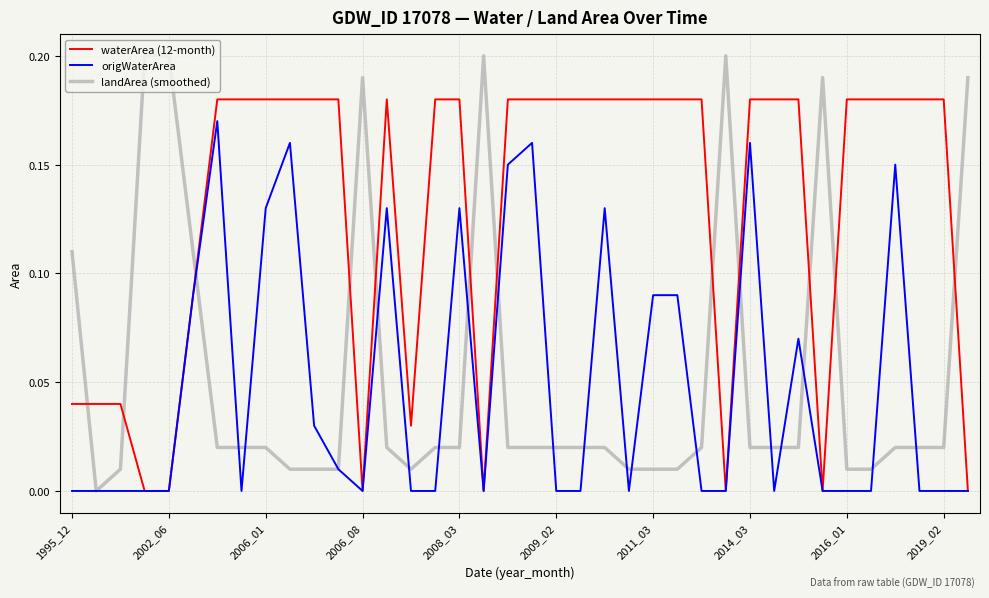

True or false: landArea (smoothed) has more than 2 points higher than both neighbors.

True